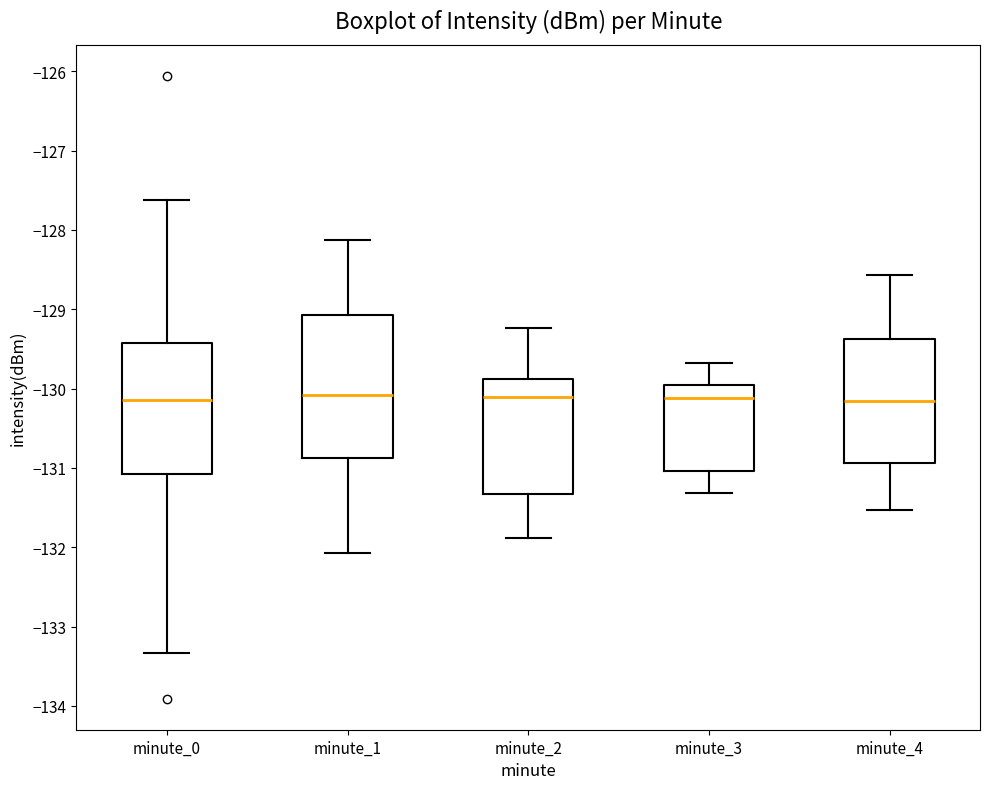

Comparing the boxes themselves (not the whiskers), which one is the tallest?

minute_1